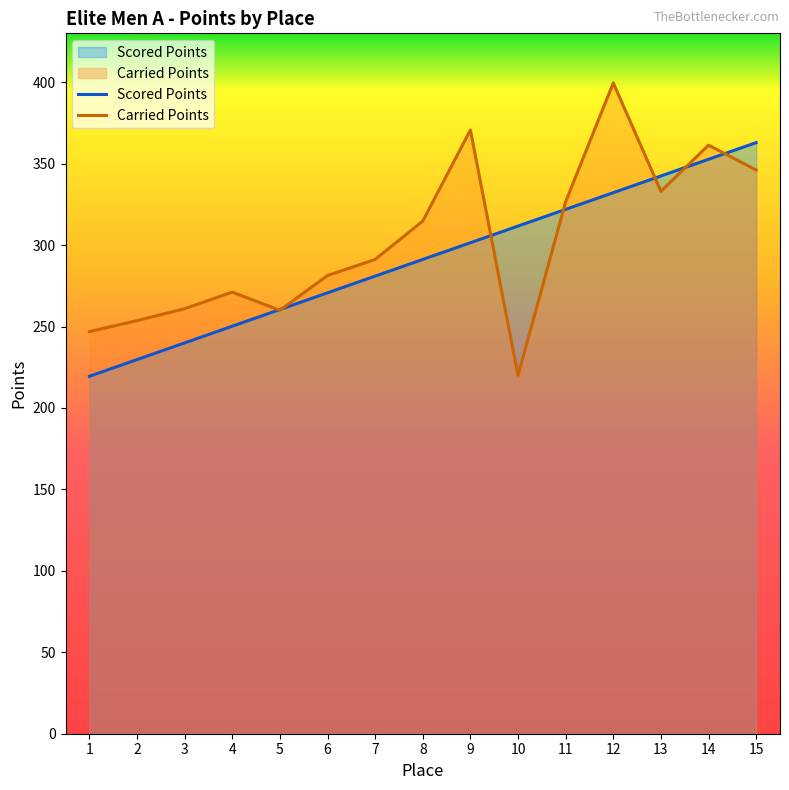

The Scored Points series shows 169.2 at 4. True or false?

False